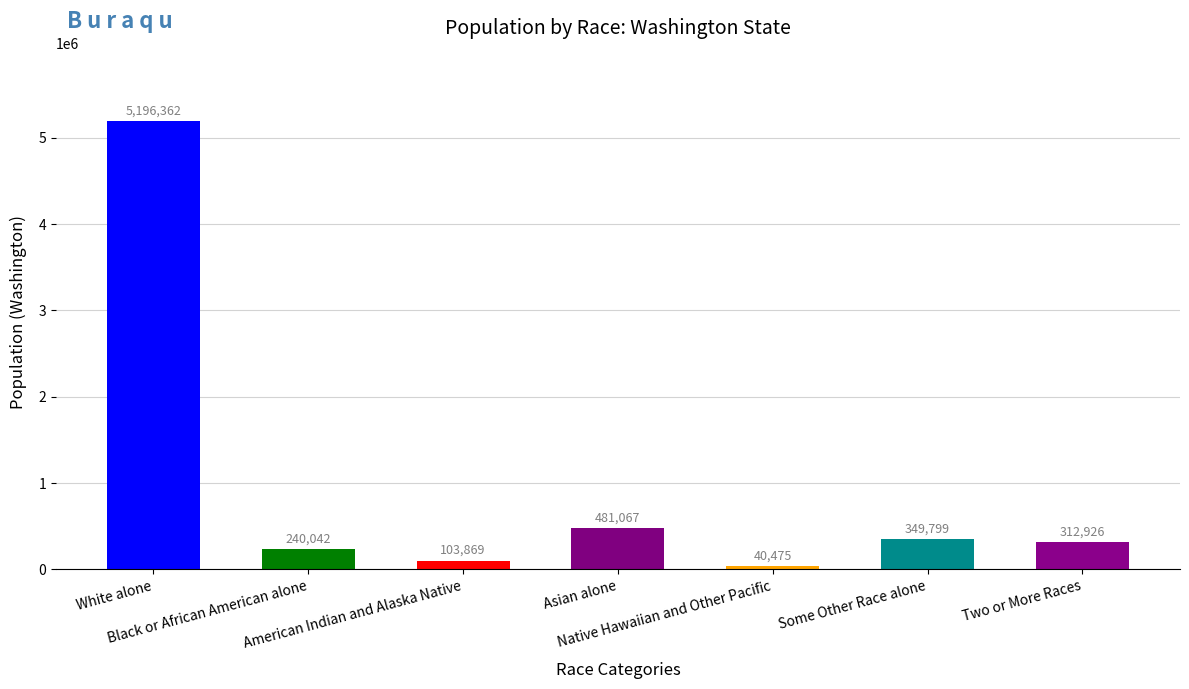

What is the greatest value displayed?

5196362